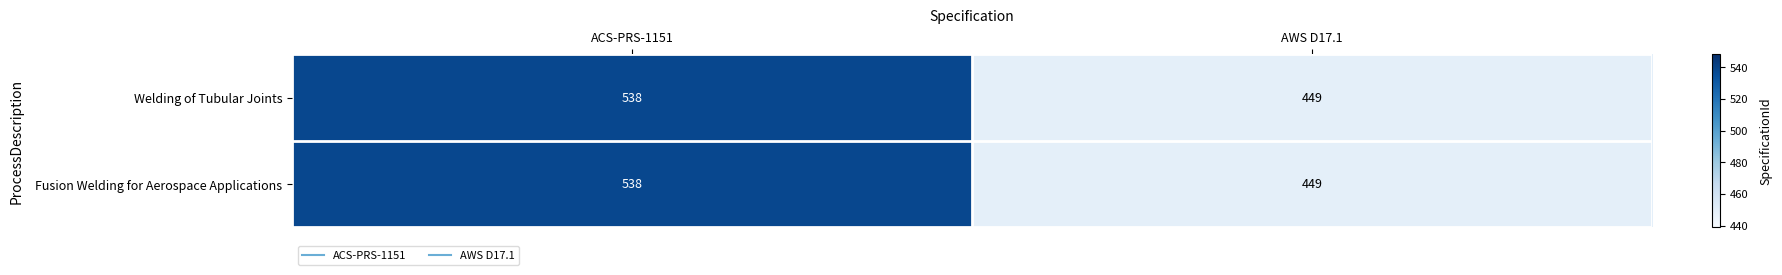

At how many categories does at least one series exceed 451?

1